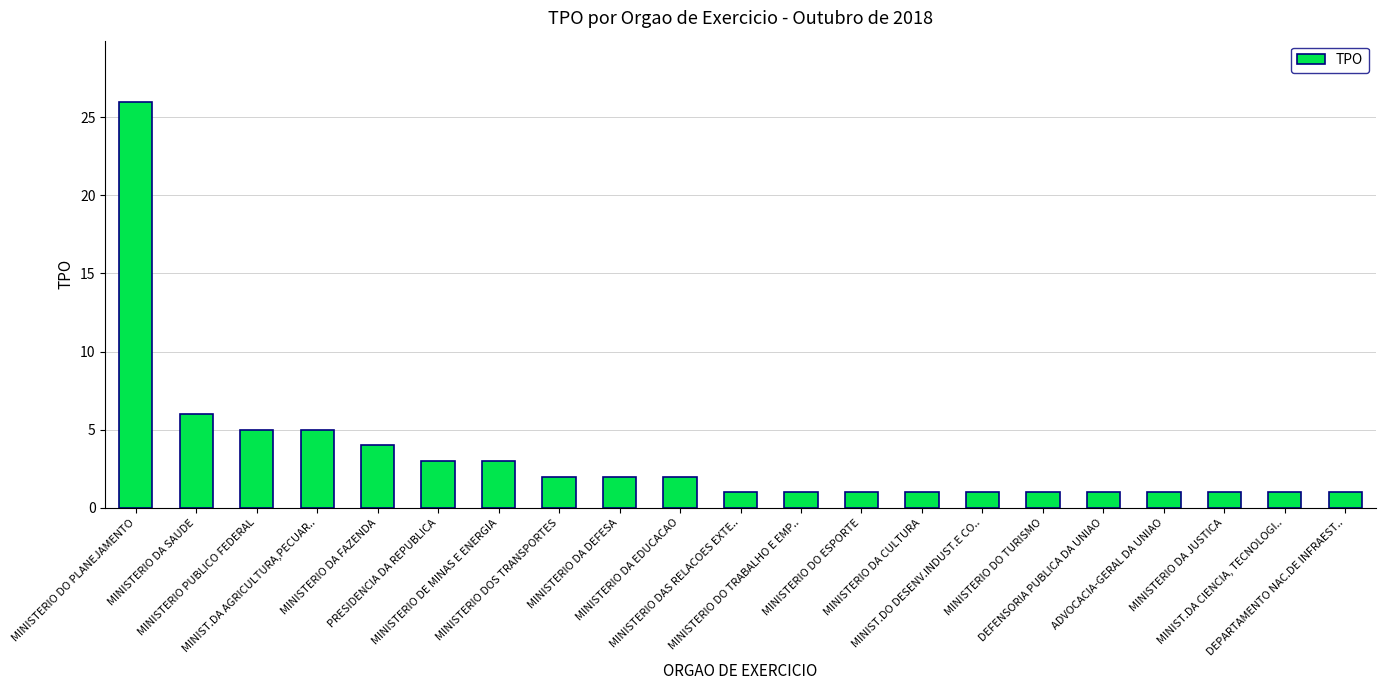

Is it true that the value at MINISTERIO DA EDUCACAO is 1?

False